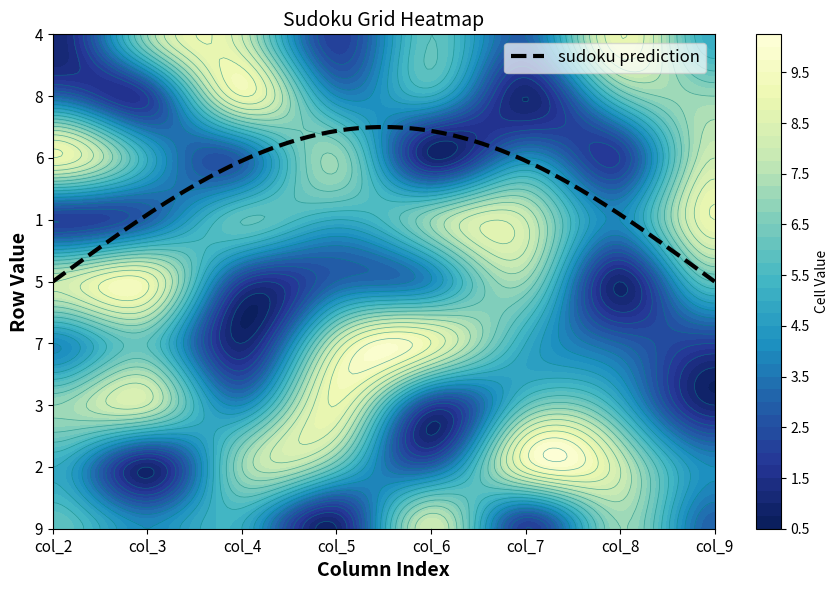

How many data points in 9 are above 7?

2